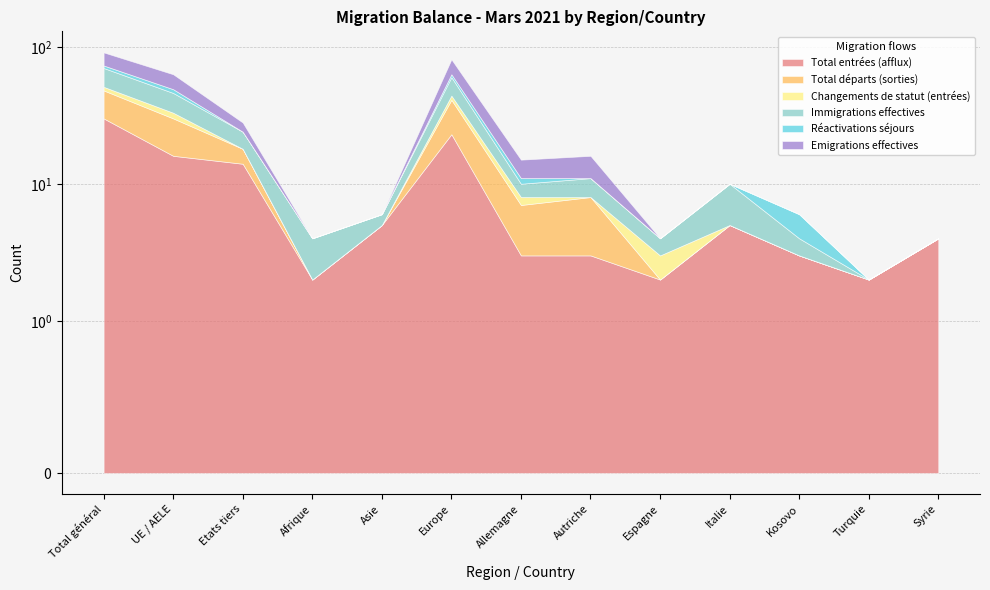

What is the label of the 13th point from the right?

Total général